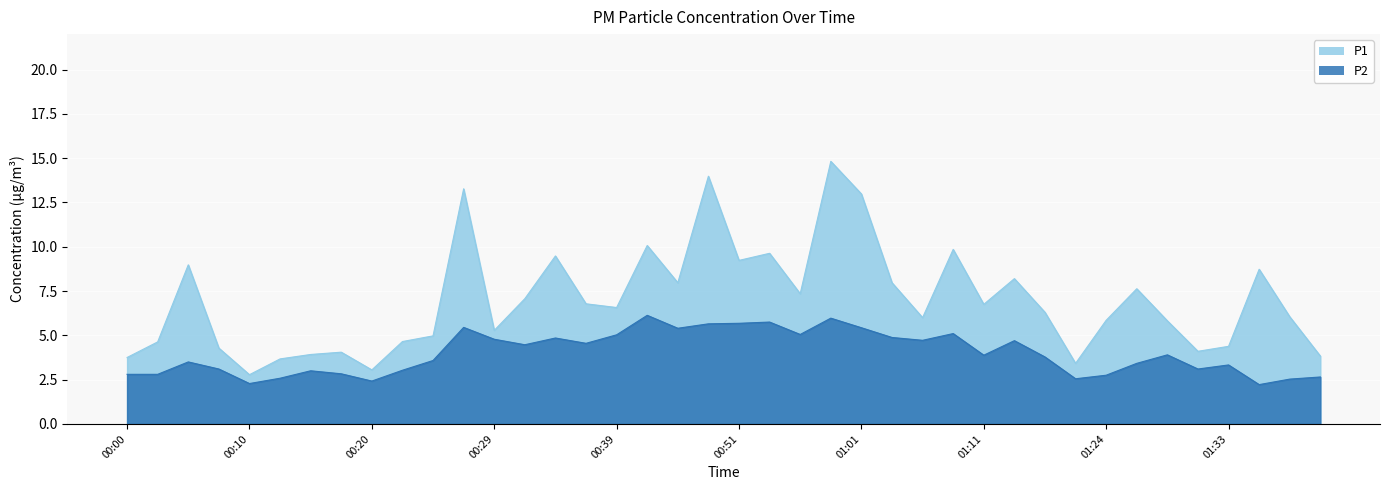

At which label does P1 reach its peak?

00:59